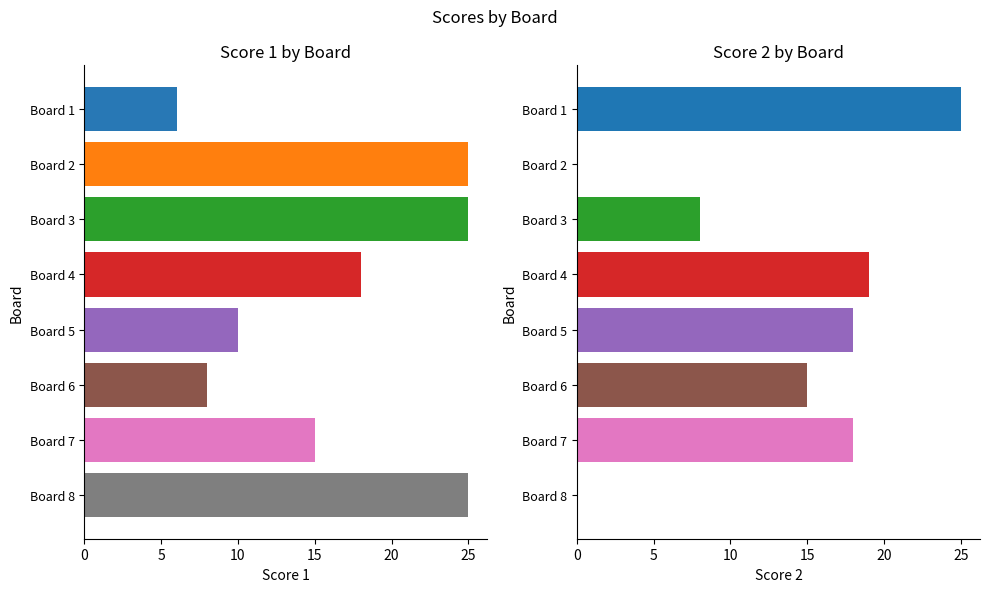

At how many categories does at least one series exceed 19?

4